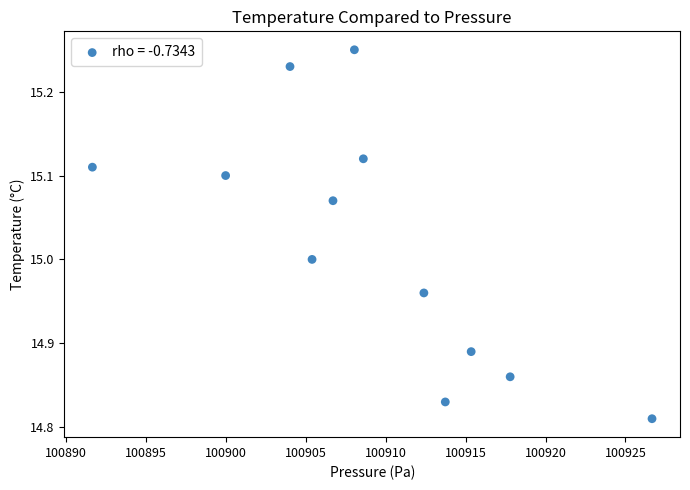

What is the average X value?

100909.2